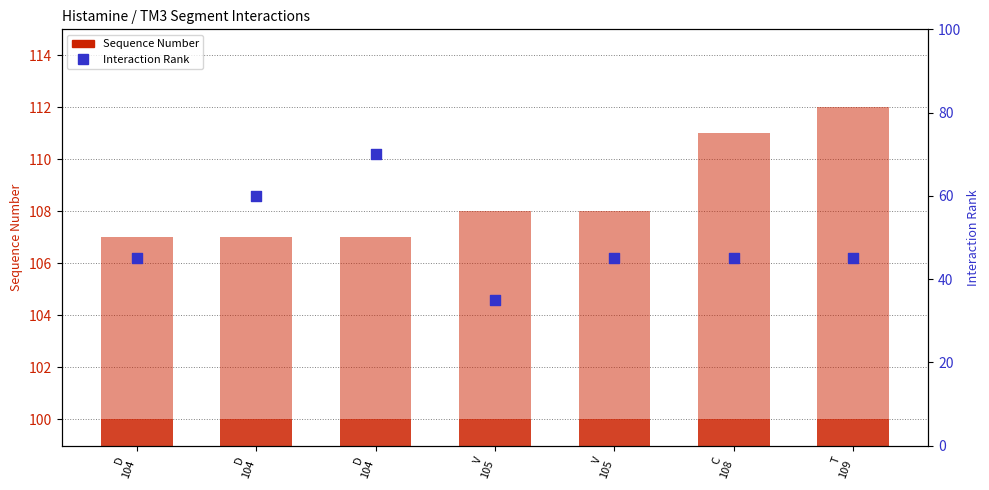

Which series has the largest total across all categories?

Sequence Number (base)